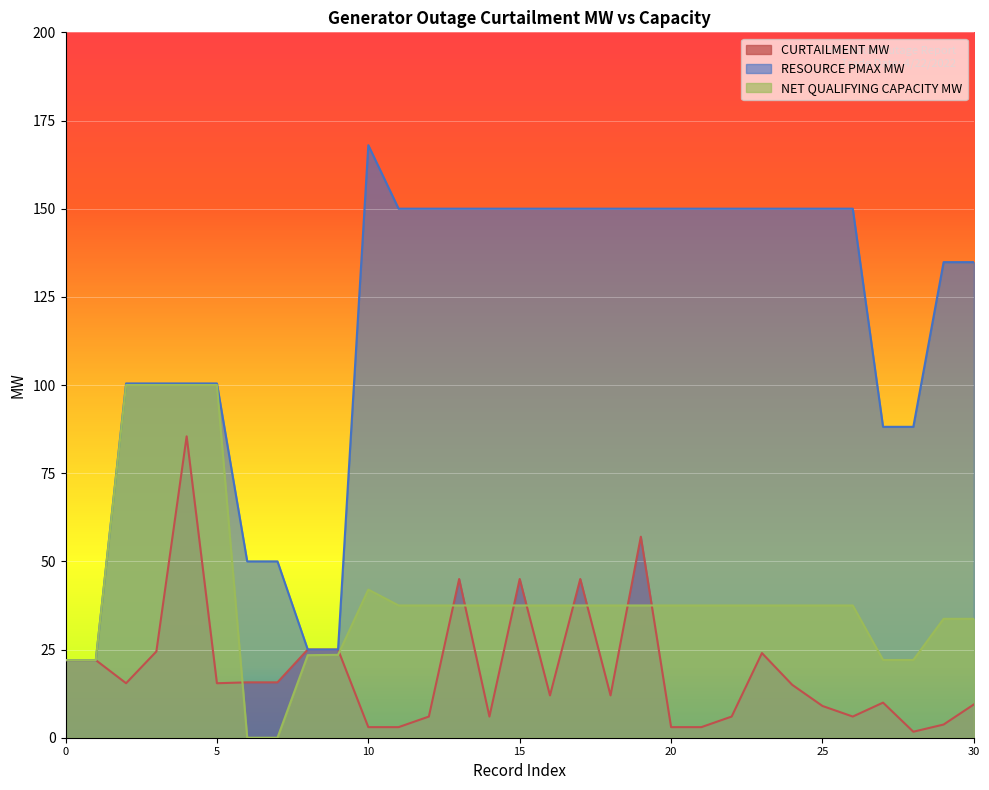

What is the difference between the maximum and minimum values in the RESOURCE PMAX MW series?

146.0